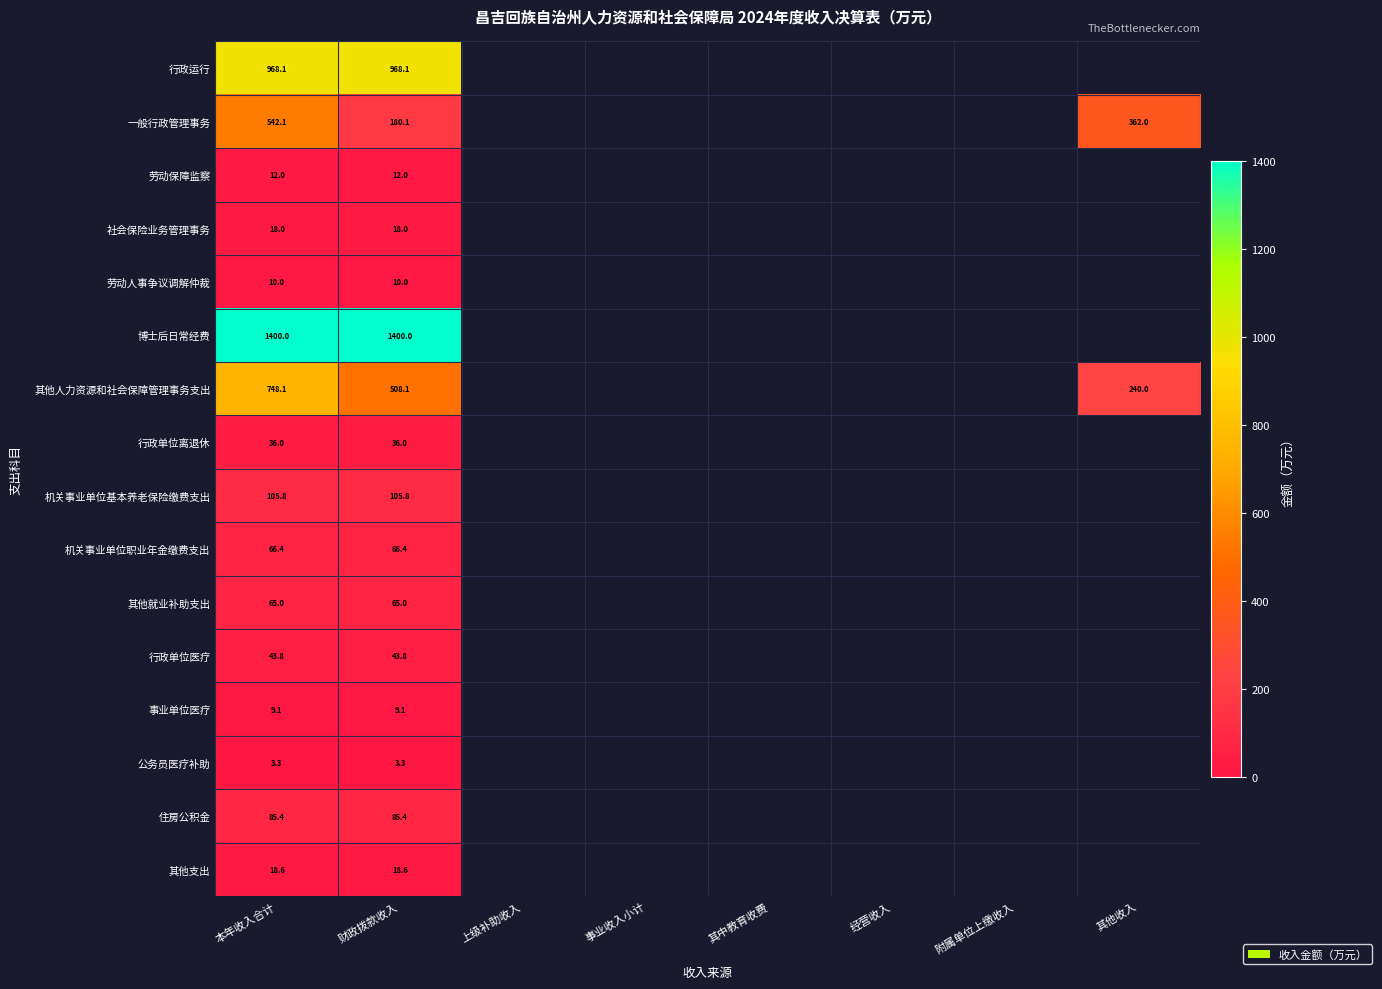

At 其中教育收费, list the series in order from largest to smallest.

行政运行, 一般行政管理事务, 劳动保障监察, 社会保险业务管理事务, 劳动人事争议调解仲裁, 博士后日常经费, 其他人力资源和社会保障管理事务支出, 行政单位离退休, 机关事业单位基本养老保险缴费支出, 机关事业单位职业年金缴费支出, 其他就业补助支出, 行政单位医疗, 事业单位医疗, 公务员医疗补助, 住房公积金, 其他支出